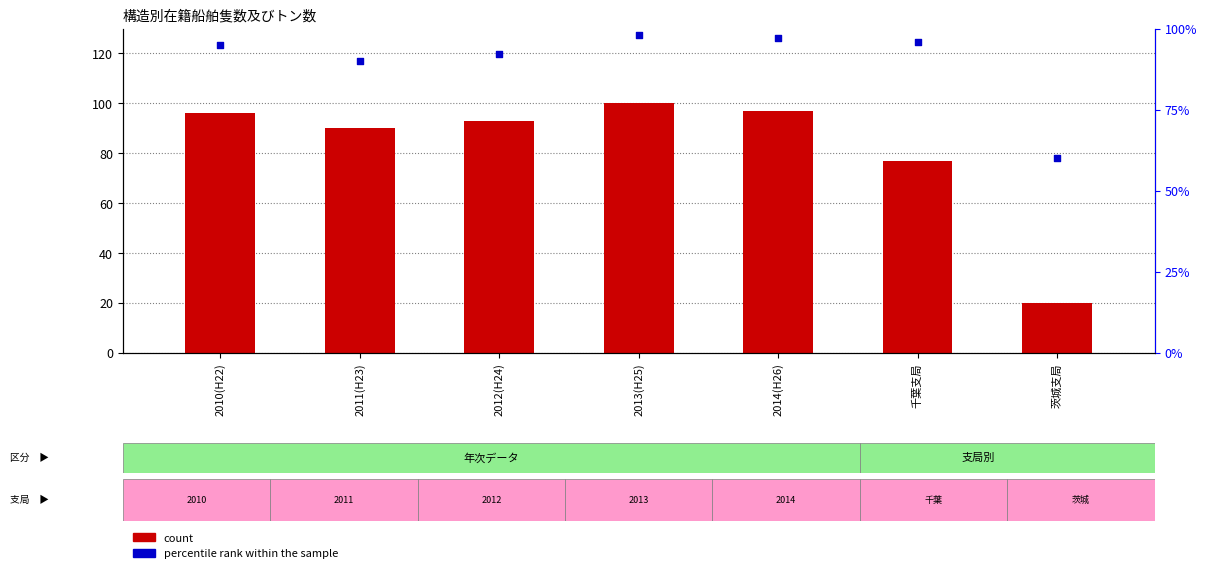

What are all the series names shown in the legend?

count, percentile rank within the sample